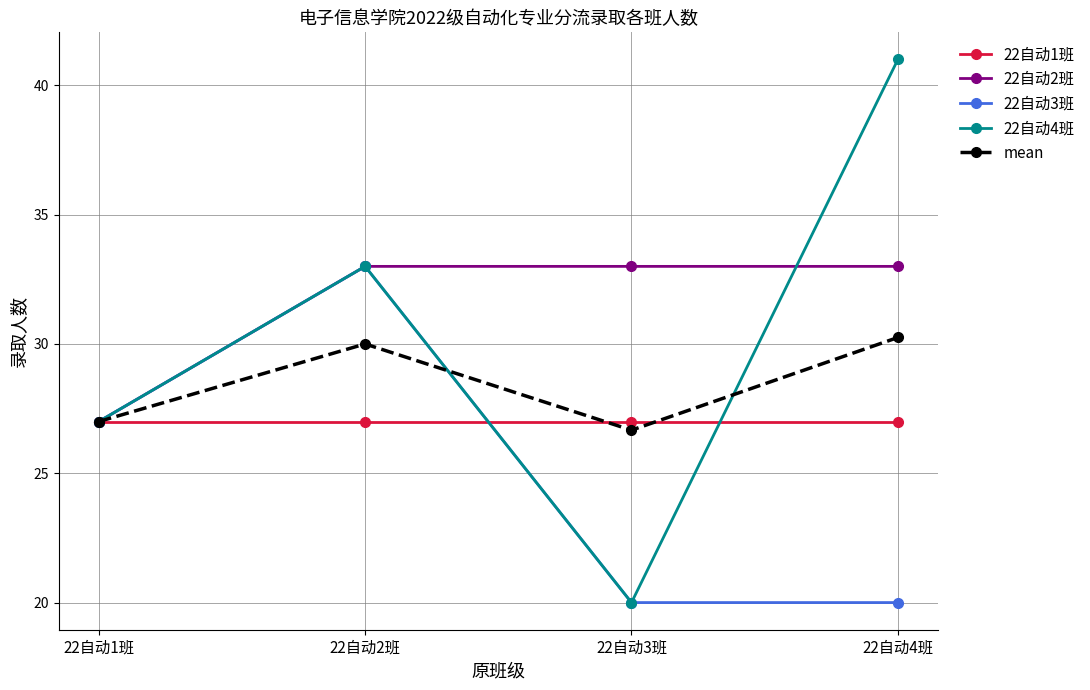

What is the total value across all series at 22自动1班?

135.0